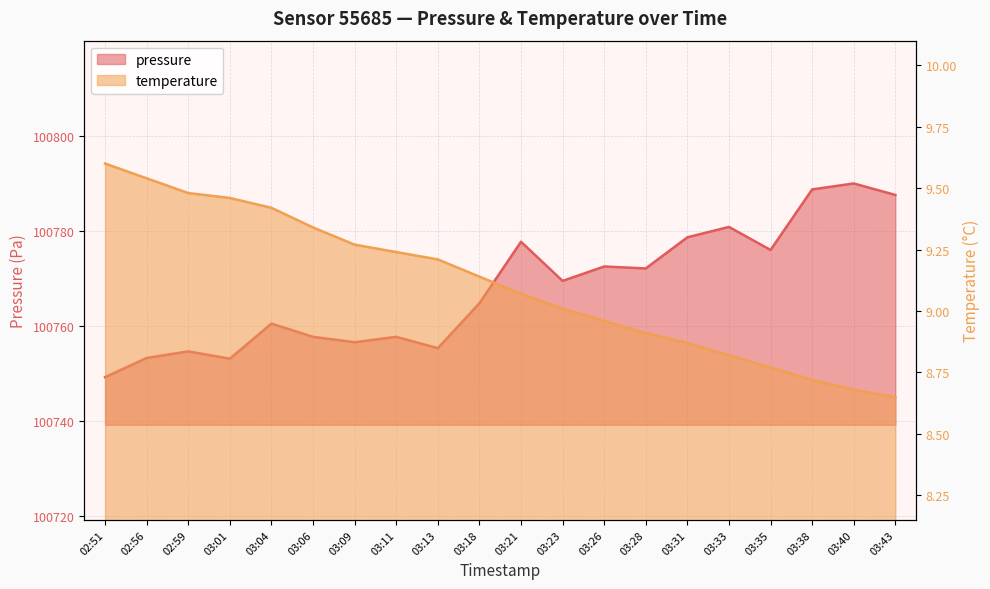

True or false: pressure has a value of 100780.8 at 03:33.

True